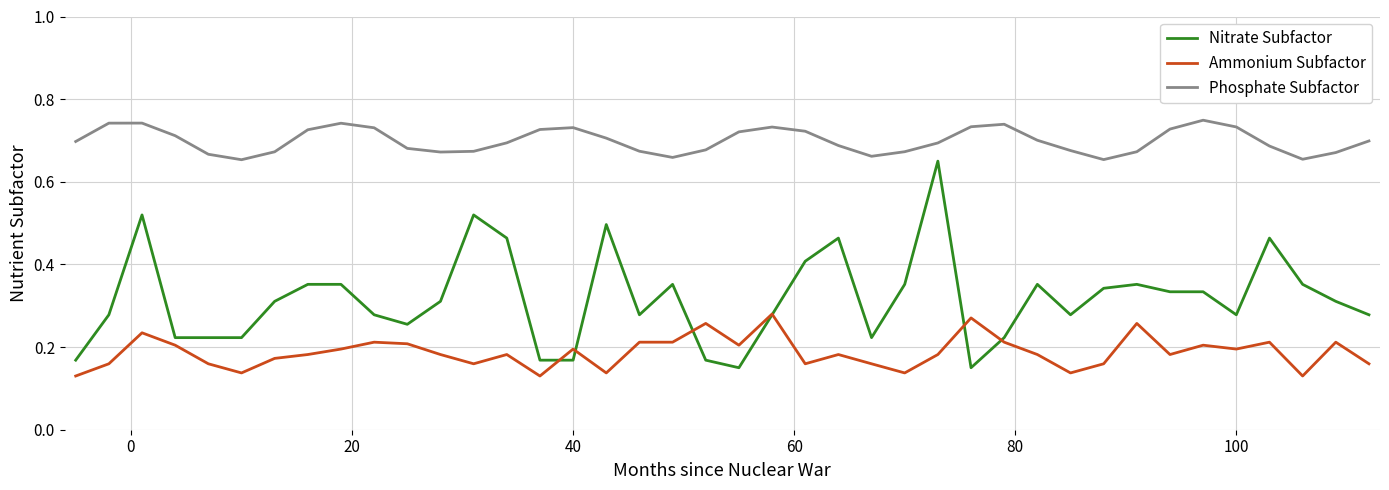

Which series has the widest spread of values?

Nitrate Subfactor